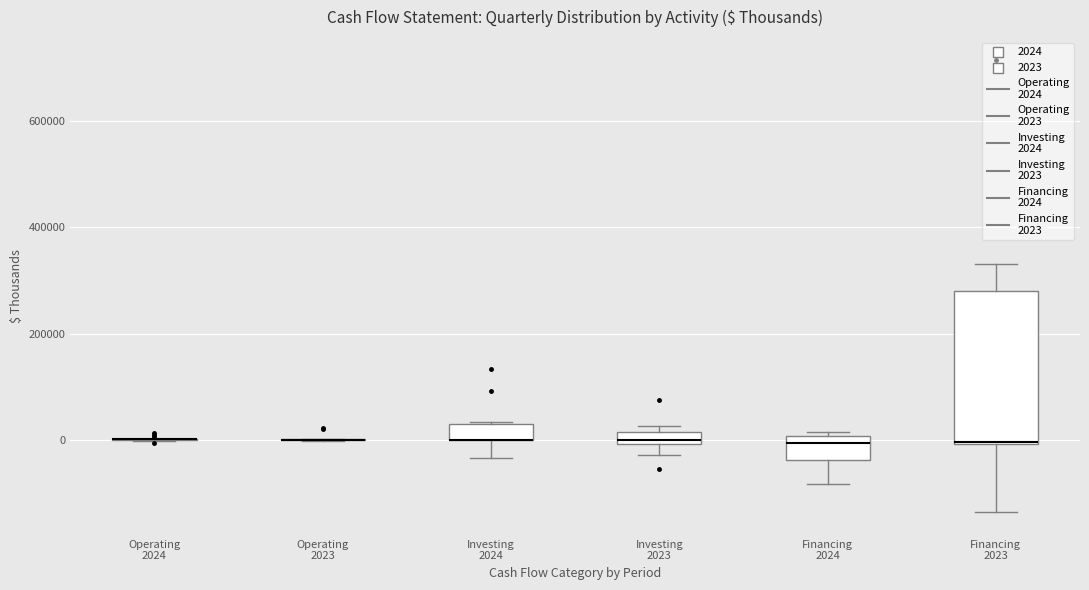

Comparing the boxes themselves (not the whiskers), which one is the tallest?

Financing 2023